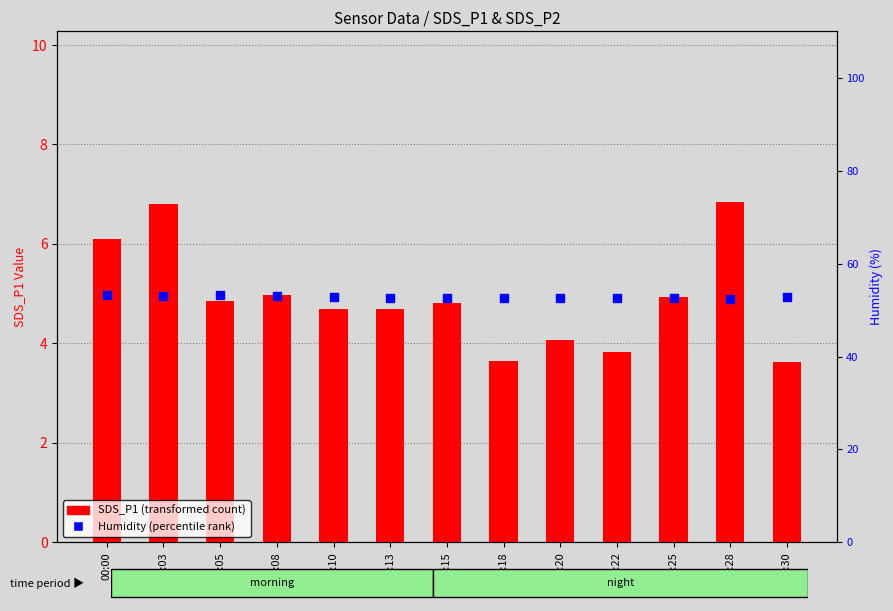

At which category is the sum across all series the highest?

00:03